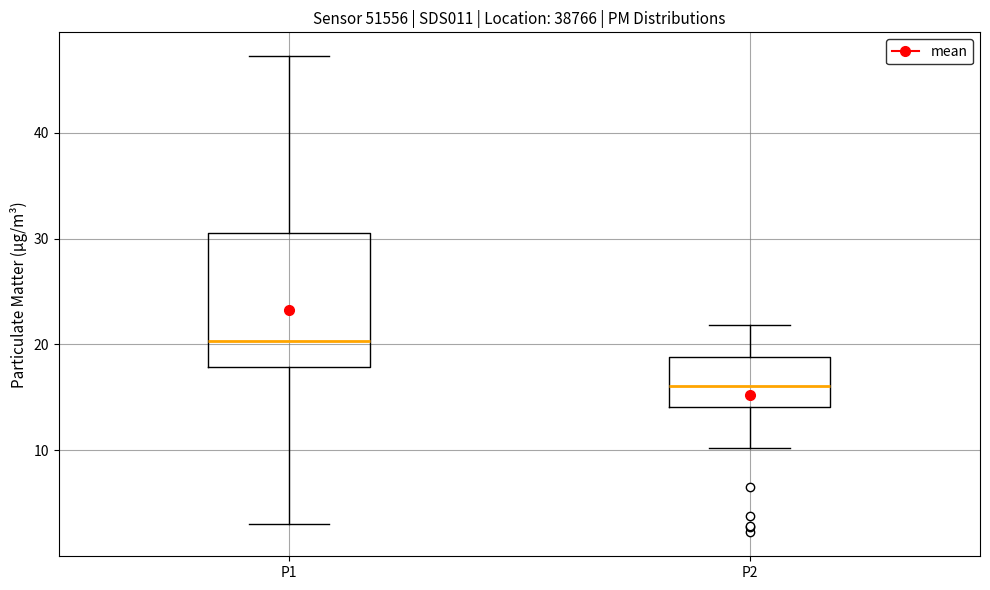

Where is the lower edge of the box for P1 on the y-axis? The values are not printed on the chart, so give them approximately, as read against the axis.

18